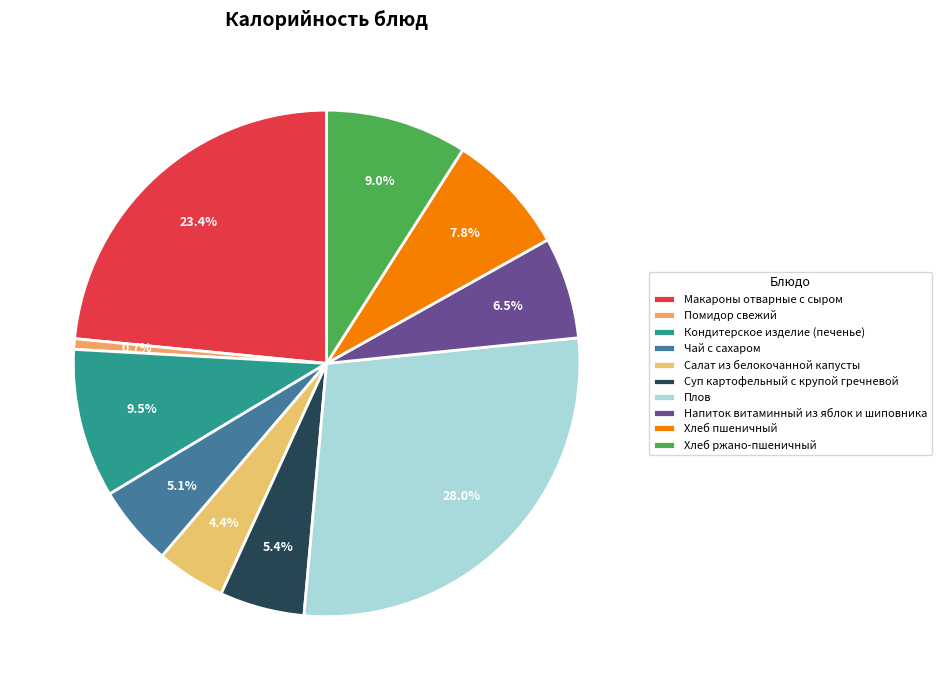

Is there a majority slice in this chart?

No